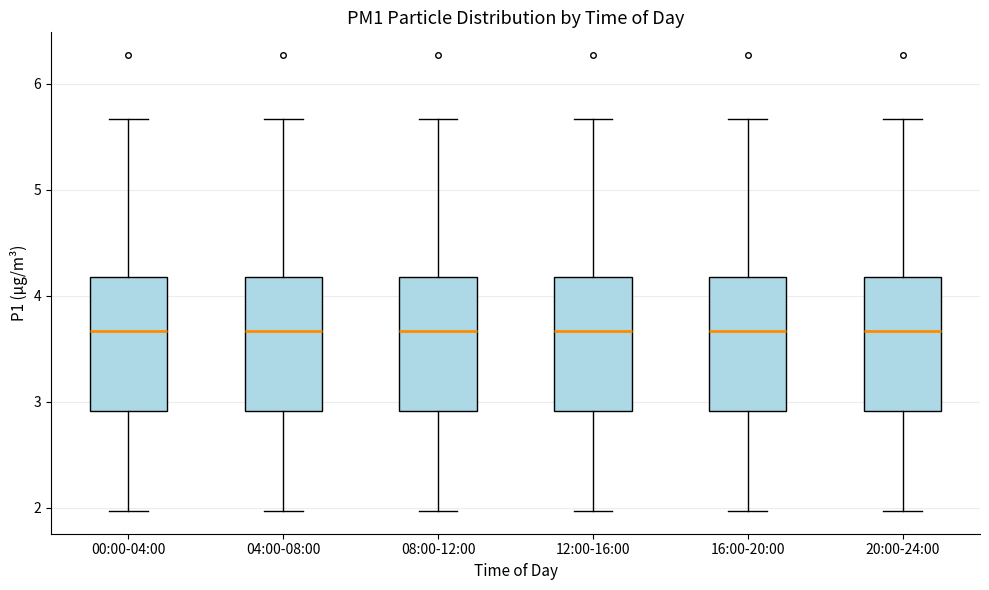

Where does the median line of the box for 00:00-04:00 sit on the y-axis? The values are not printed on the chart, so give them approximately, as read against the axis.

3.7